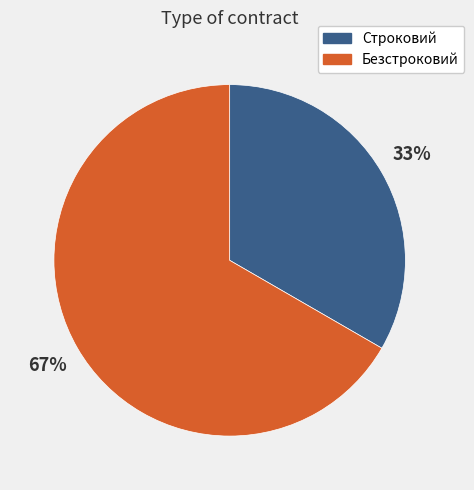

To the nearest percent, what portion does Строковий represent?

33%